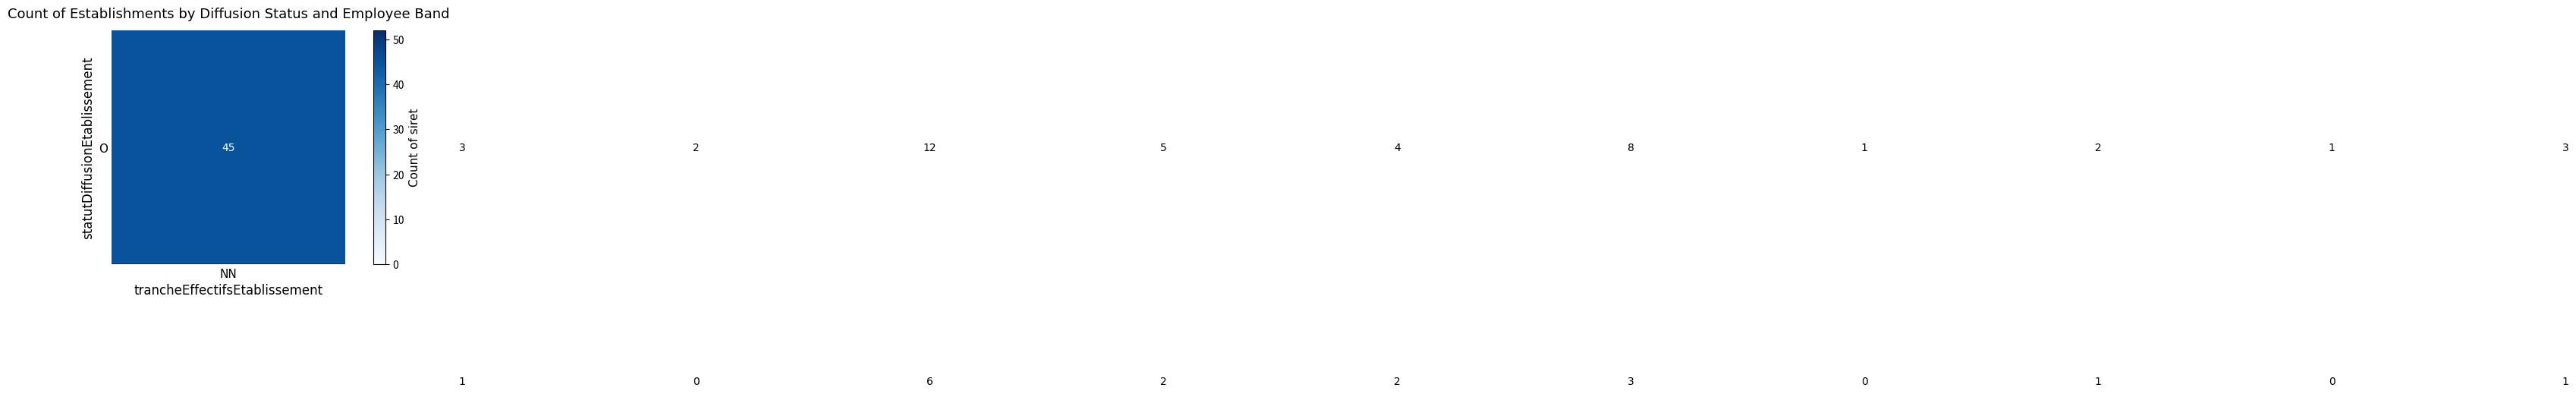

What is the greatest value displayed?

52